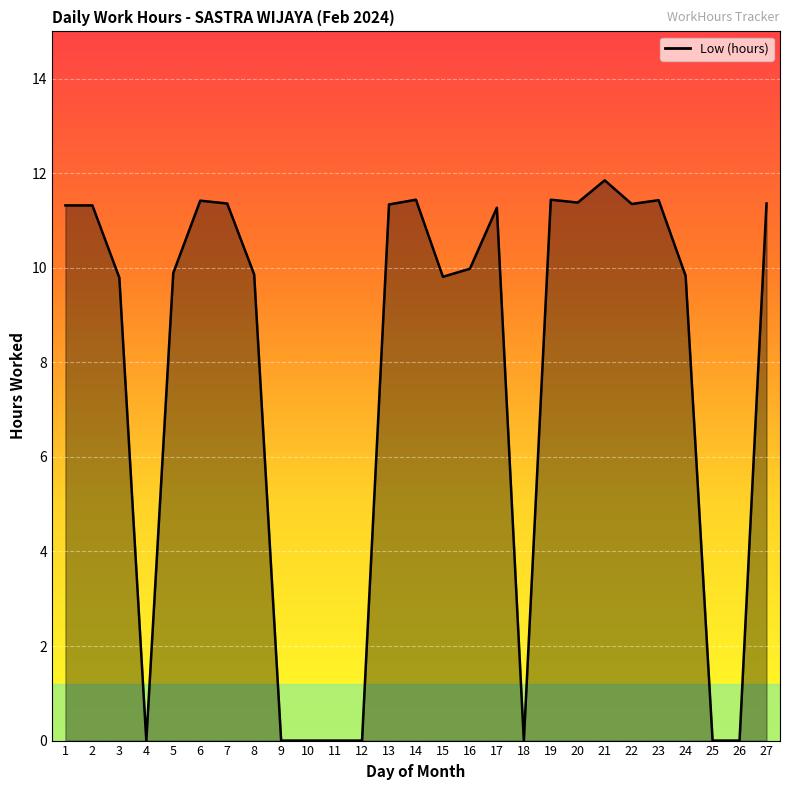

True or false: the data shows 2.4 at 24.

False